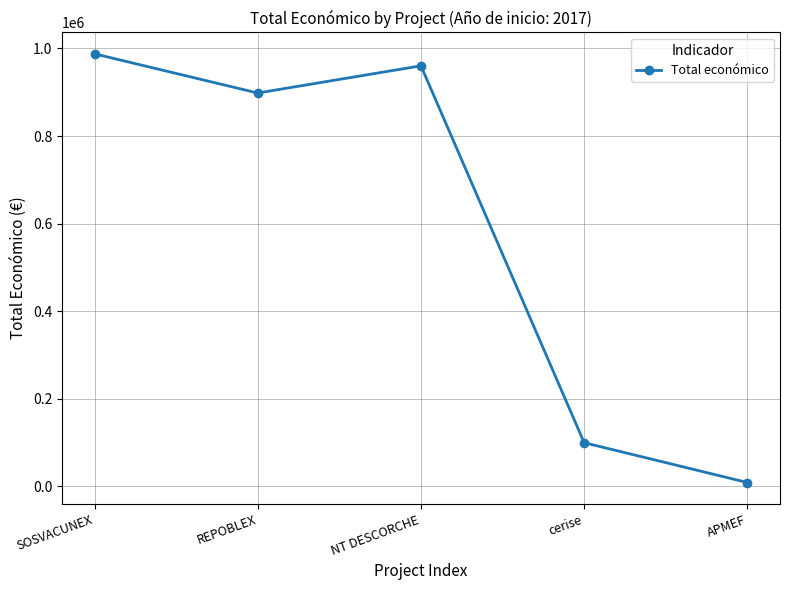

How many data points does each series have?

5